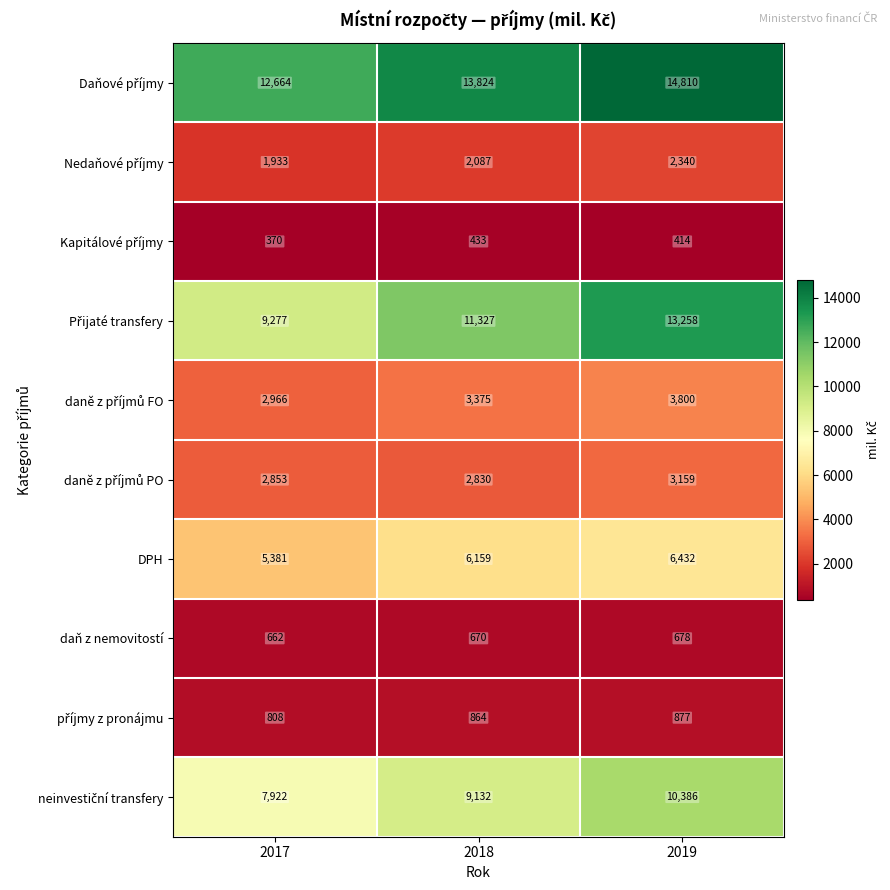

What is the spread (max minus min) of values at 2019?

14396